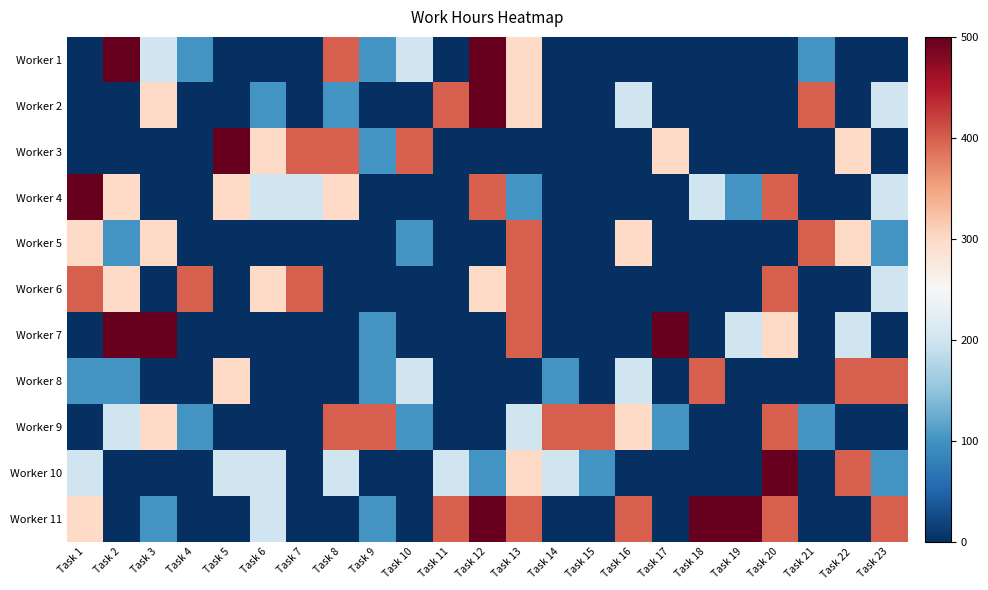

Which has a higher value, Task 20 or Task 3?

Task 3